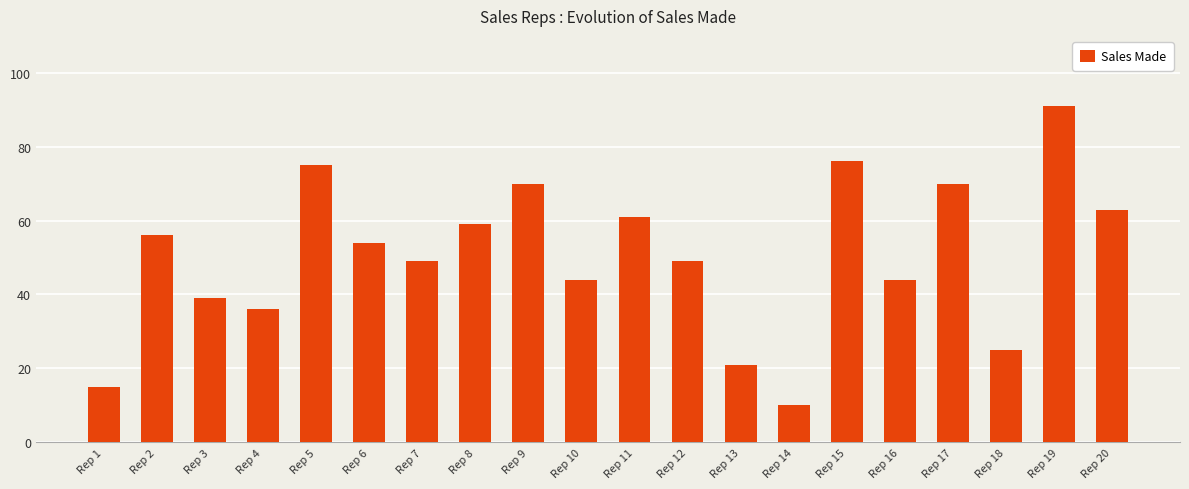

The chart shows a value of 49 at Rep 7. True or false?

True